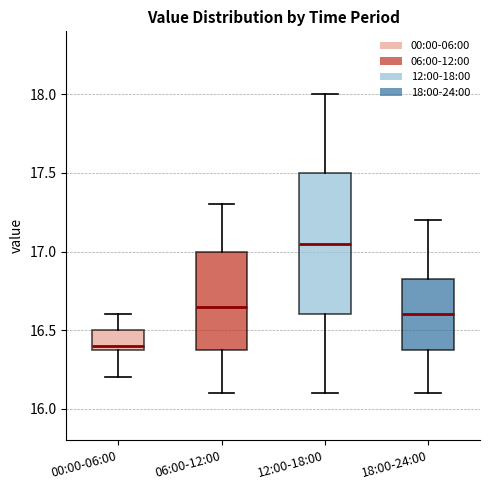

Reading left to right, read every box against the y-axis: the position of its median line, the range the box covers, and the ends of its whiskers. The values are not printed on the chart, so give them approximately, as read against the axis.

00:00-06:00: median 16.40 (just above the box's lower edge), box 16.40 to 16.50, whiskers 16.20 to 16.60
06:00-12:00: median 16.65, box 16.40 to 17.00, whiskers 16.10 to 17.30
12:00-18:00: median 17.05, box 16.60 to 17.50, whiskers 16.10 to 18.00
18:00-24:00: median 16.60, box 16.40 to 16.85, whiskers 16.10 to 17.20